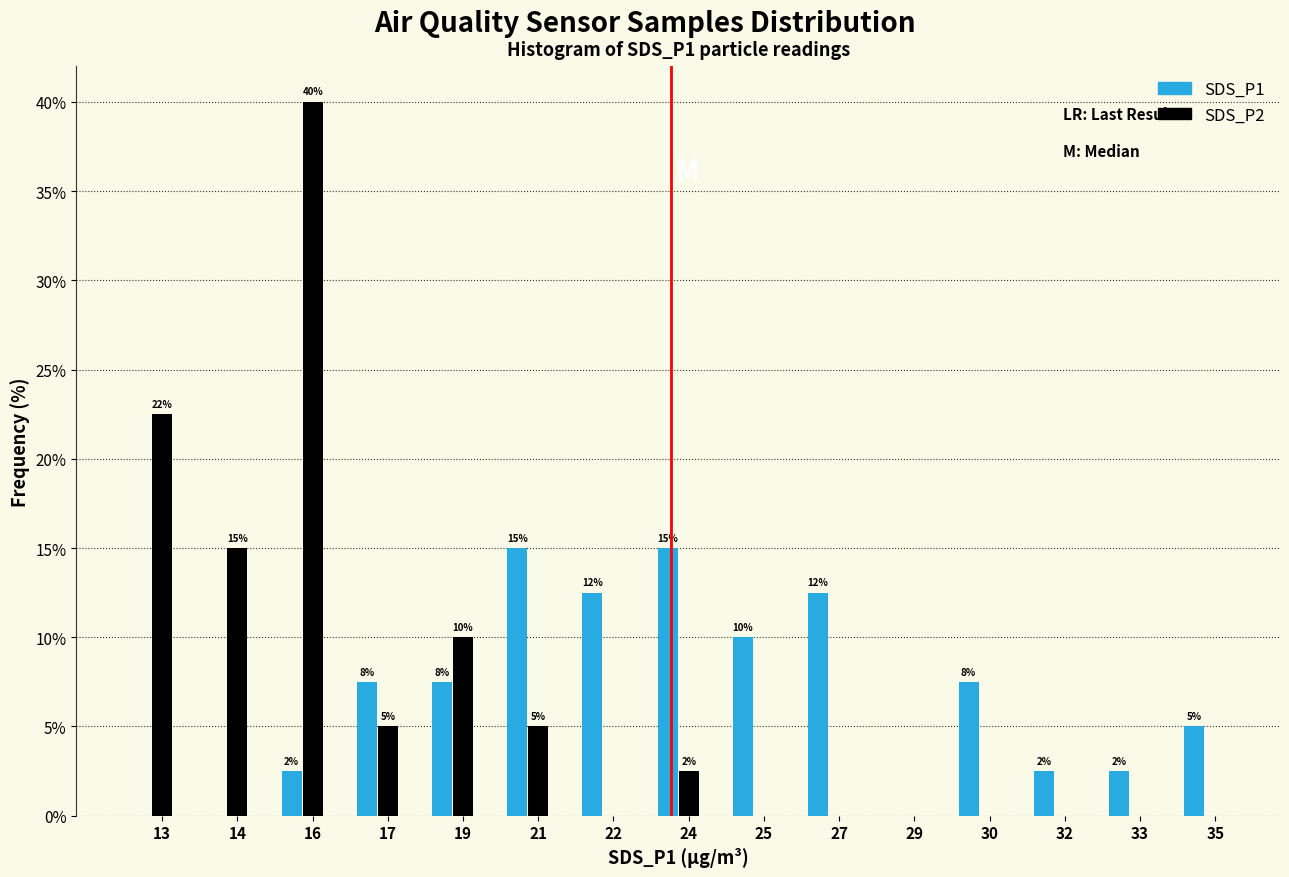

Are the bars grouped side by side (vs. stacked)?

Yes